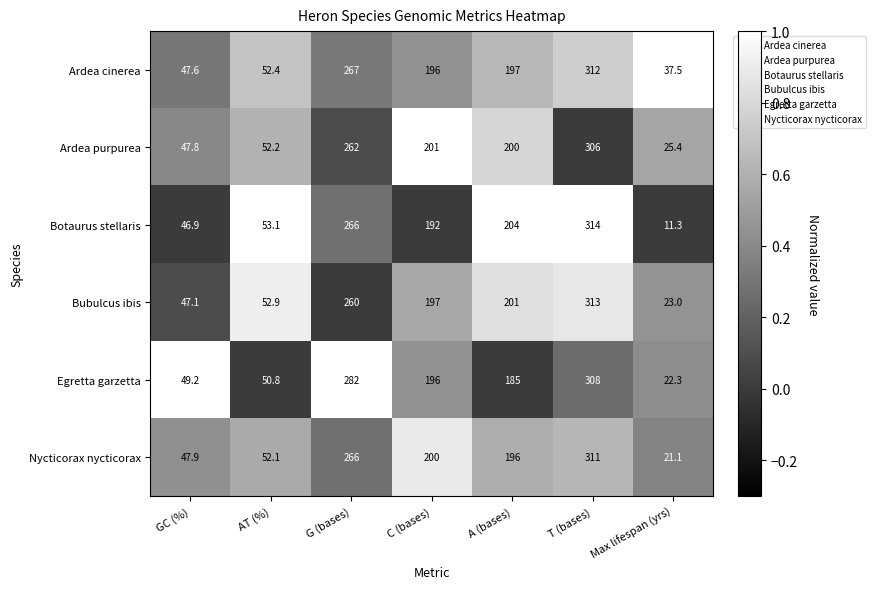

What is the average value of the Nycticorax nycticorax series?

156.3